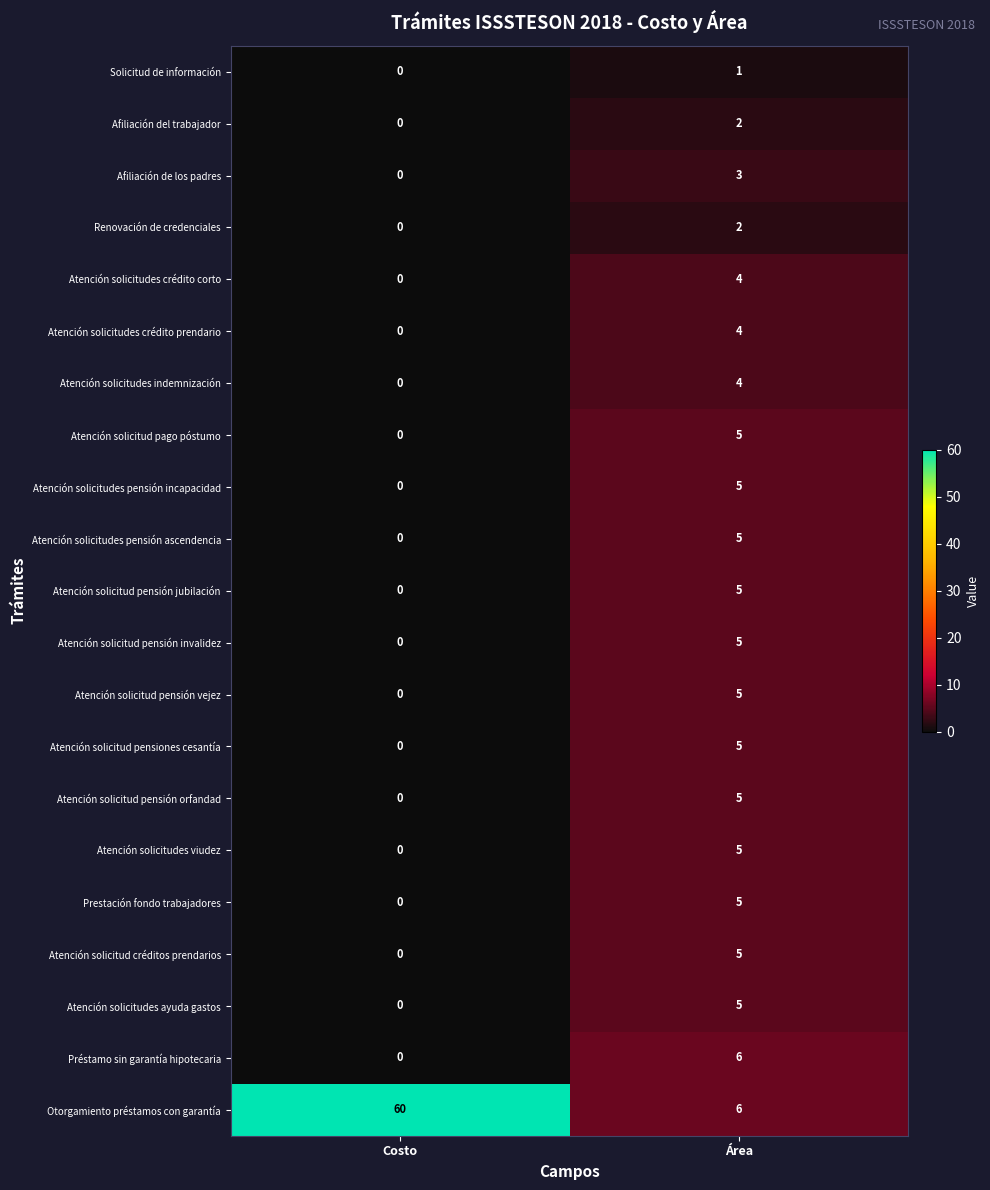

What is the sum of all Atención solicitud pensión orfandad values?

5